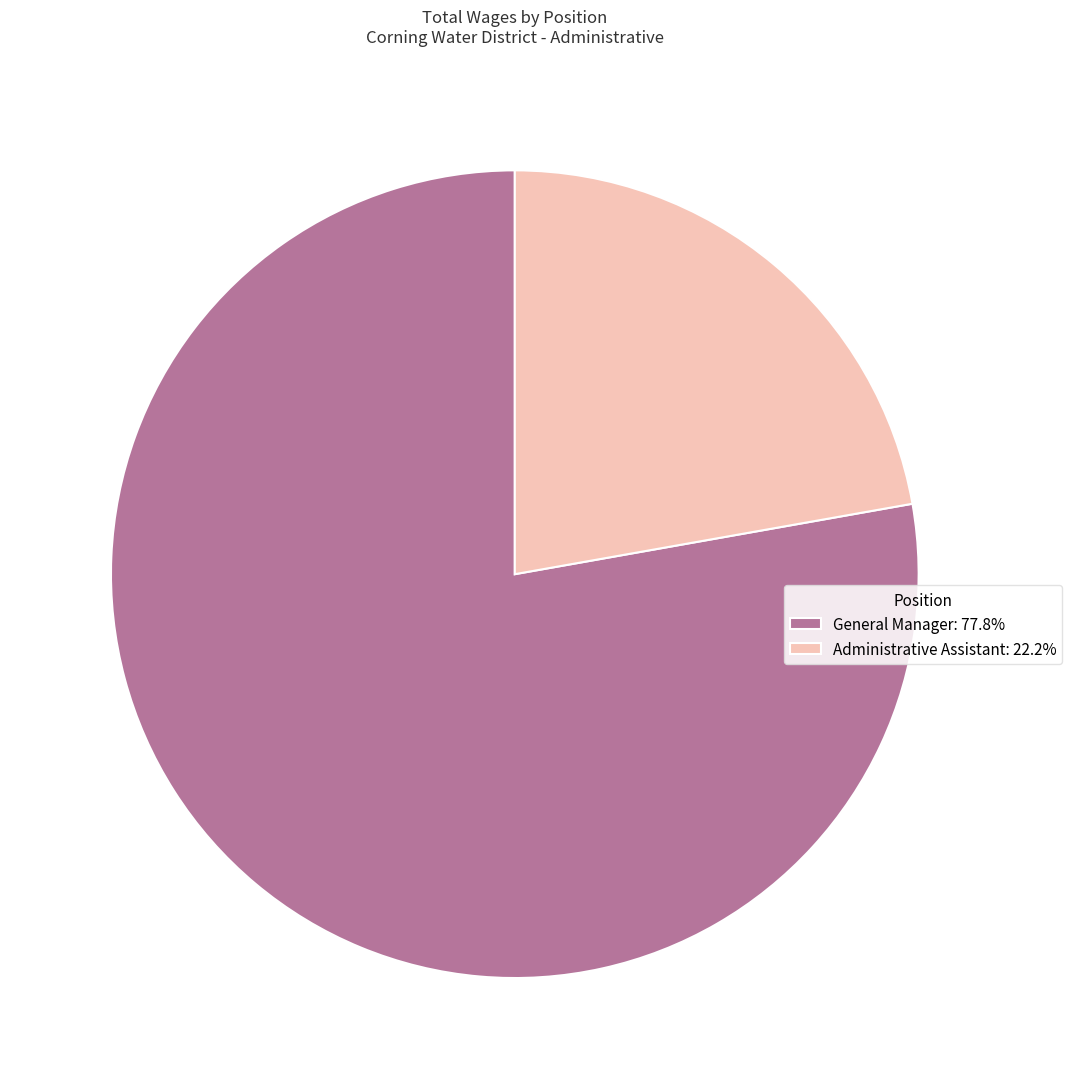

Is the sum of General Manager: 77.8% and Administrative Assistant: 22.2% greater than half?

Yes